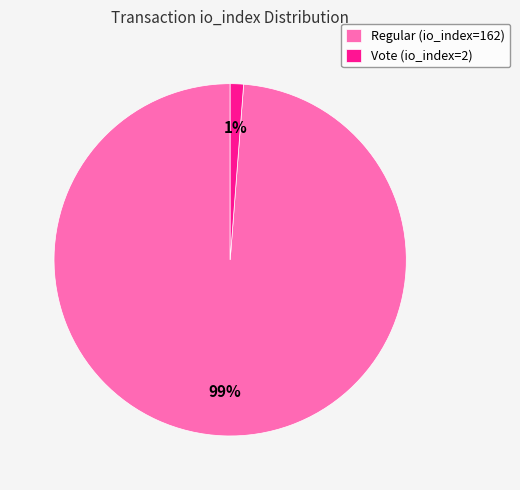

What is the largest slice in the pie chart?

Regular (io_index=162)